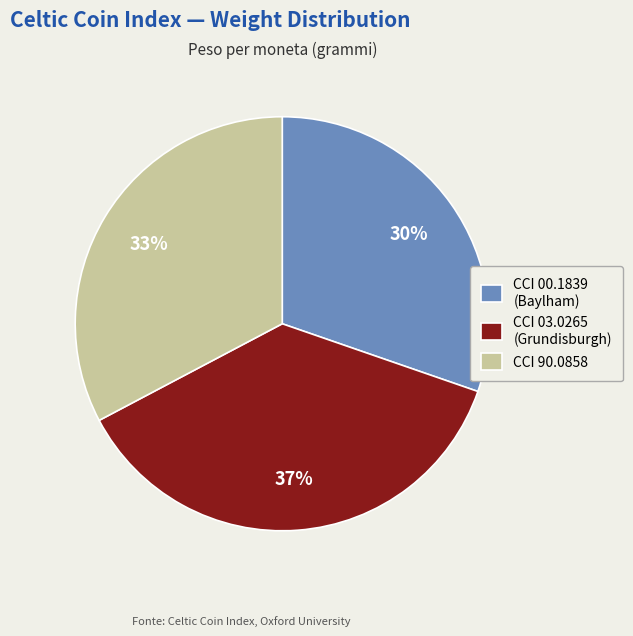

To the nearest percent, what portion does CCI 00.1839 (Baylham) represent?

30%